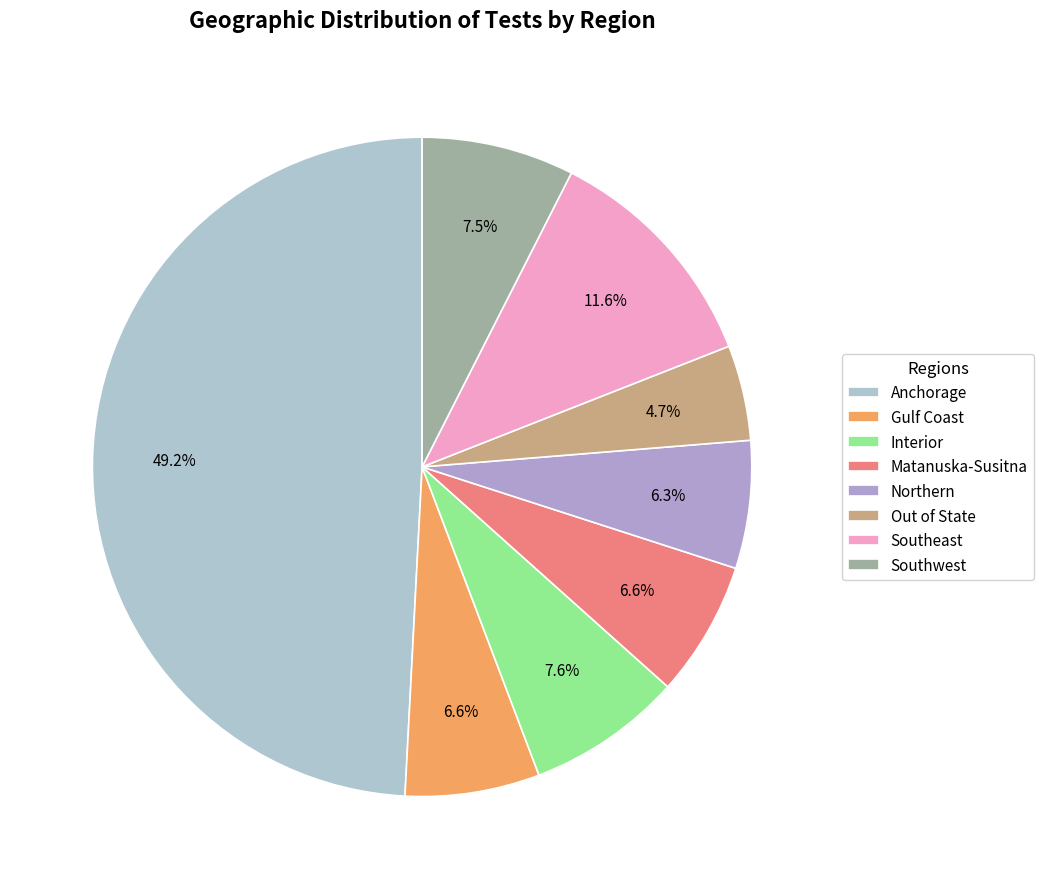

What is the change in value from Gulf Coast to Northern?

-5439